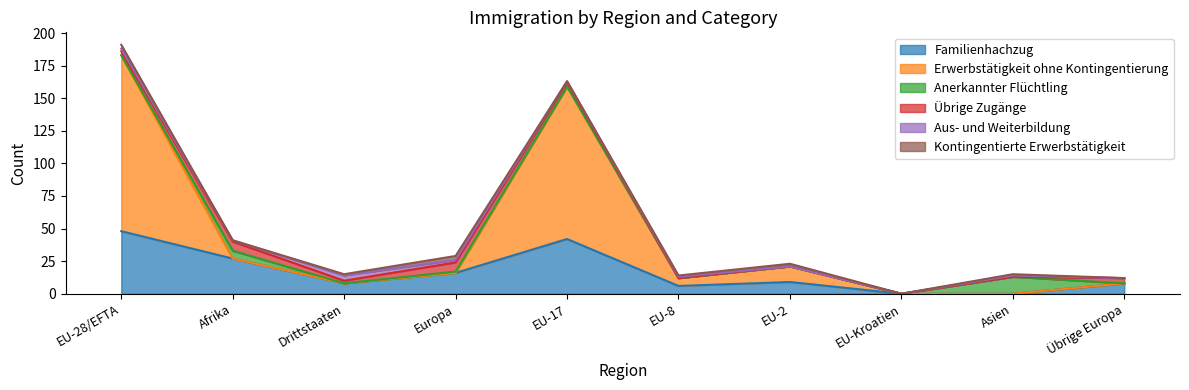

List the labels in order of Übrige Zugänge value, largest first.

Afrika, Europa, Übrige Europa, EU-28/EFTA, EU-17, Drittstaaten, EU-8, EU-2, EU-Kroatien, Asien